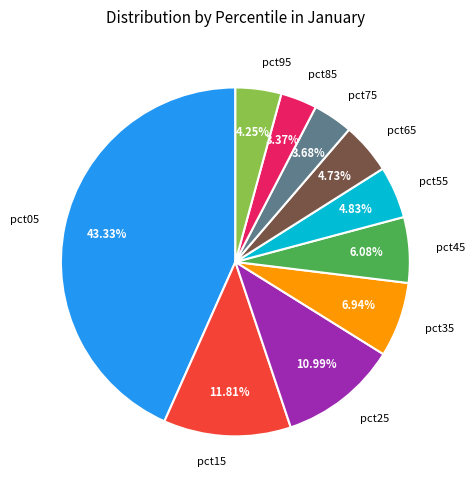

How many segments does this pie chart have?

10